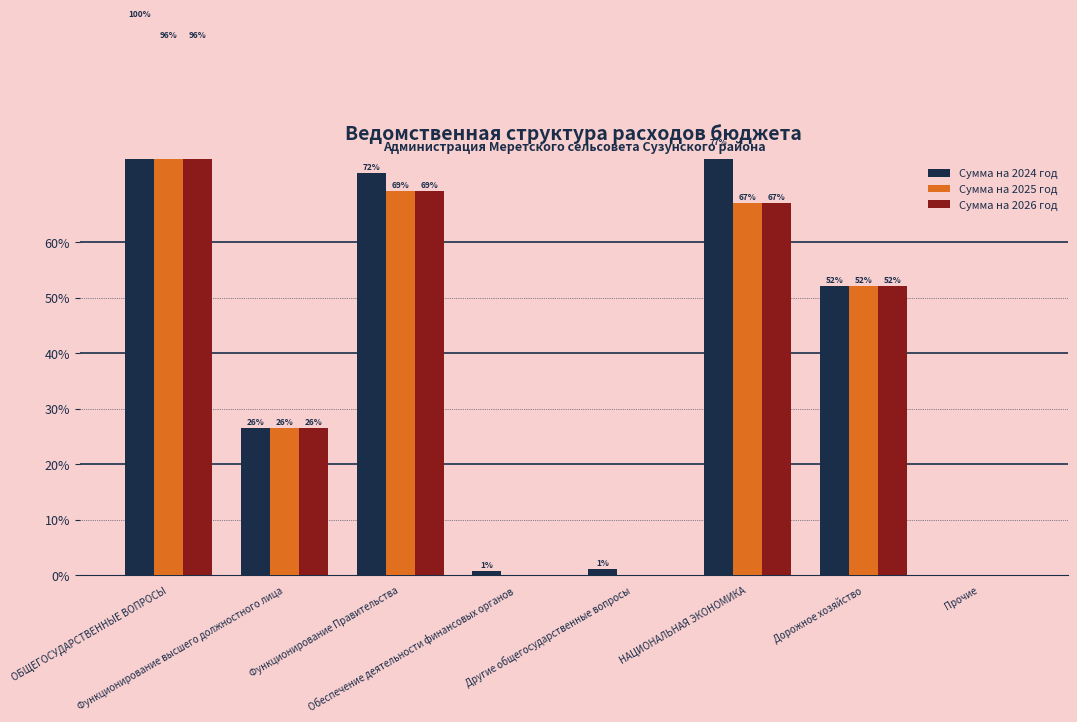

How many groups of bars are there?

8